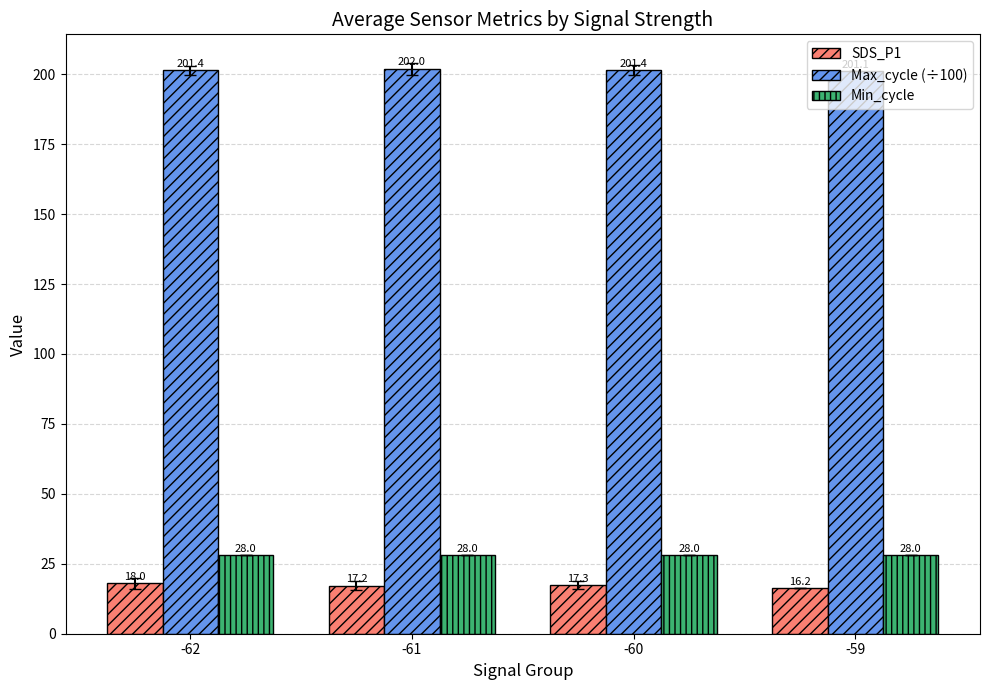

What value does the SDS_P1 series have at -60?

17.3